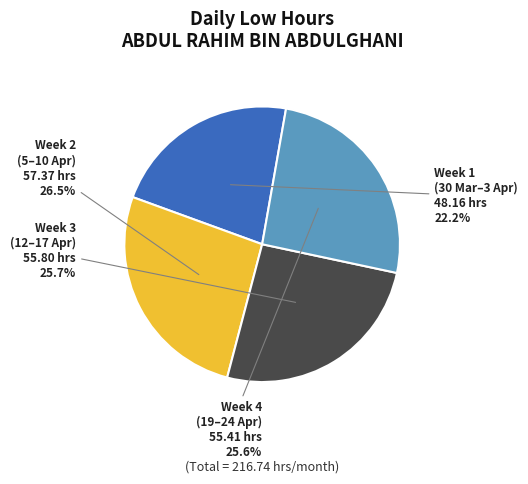

Is there a majority slice in this chart?

No